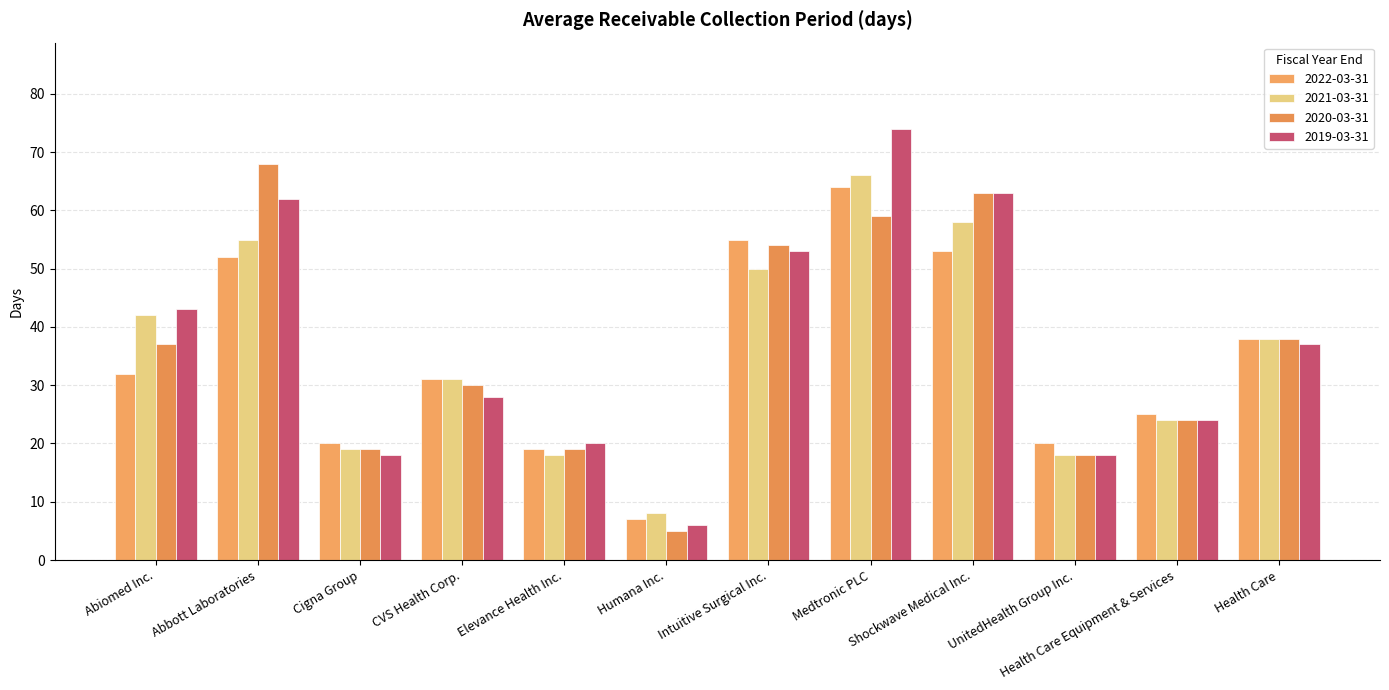

Are the bars horizontal?

No